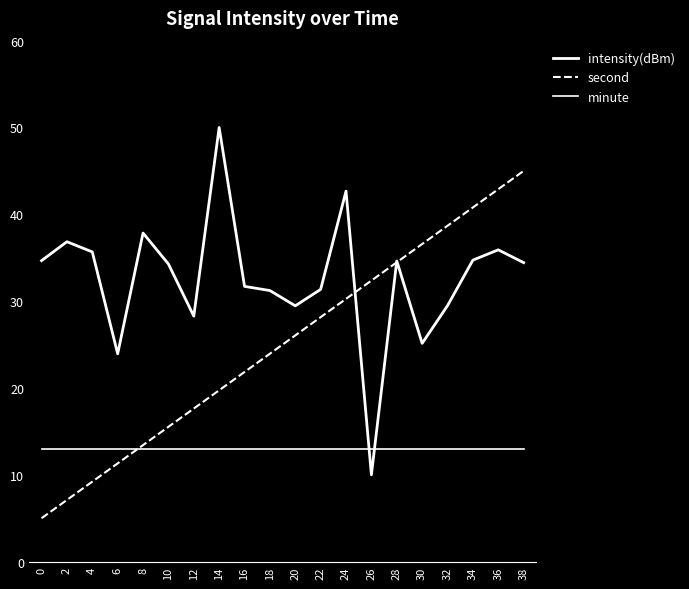

Reading left to right, list all the values displayed in this chart.

intensity(dBm): 0=34.7	2=36.8	4=35.7	6=23.9	8=37.8	10=34.3	12=28.3	14=50.0	16=31.7	18=31.2	20=29.5	22=31.4	24=42.7	26=10.0	28=34.6	30=25.1	32=29.5	34=34.7	36=35.9	38=34.4
second: 0=5.0	2=7.1	4=9.2	6=11.3	8=13.4	10=15.5	12=17.6	14=19.7	16=21.8	18=23.9	20=26.1	22=28.2	24=30.3	26=32.4	28=34.5	30=36.6	32=38.7	34=40.8	36=42.9	38=45.0
minute: 0=13.0	2=13.0	4=13.0	6=13.0	8=13.0	10=13.0	12=13.0	14=13.0	16=13.0	18=13.0	20=13.0	22=13.0	24=13.0	26=13.0	28=13.0	30=13.0	32=13.0	34=13.0	36=13.0	38=13.0